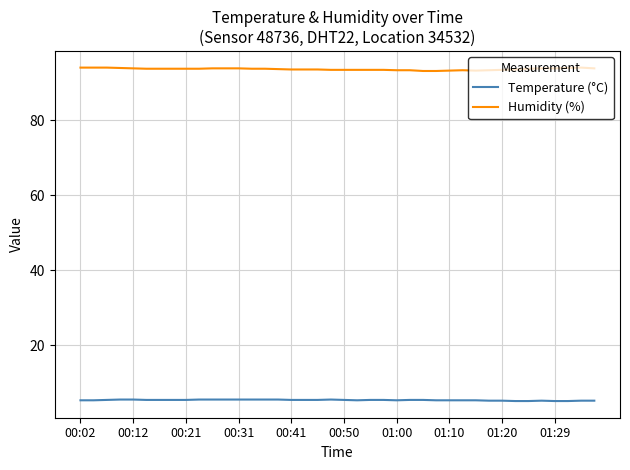

What is the highest value of the Humidity (%) series?

94.0